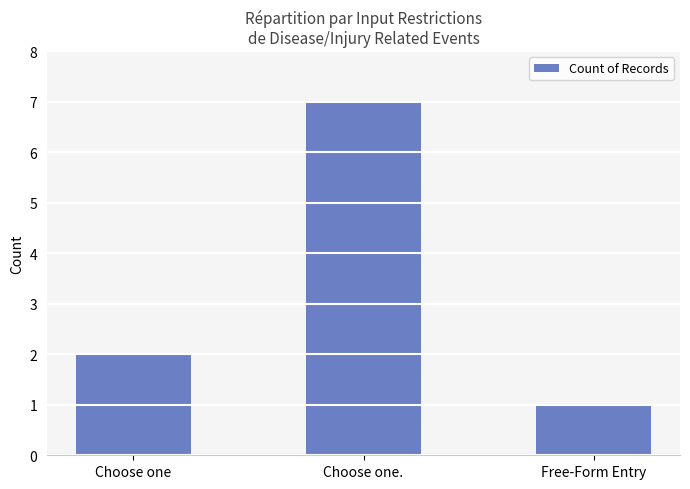

Rank the categories by value from highest to lowest.

Choose one., Choose one, Free-Form Entry